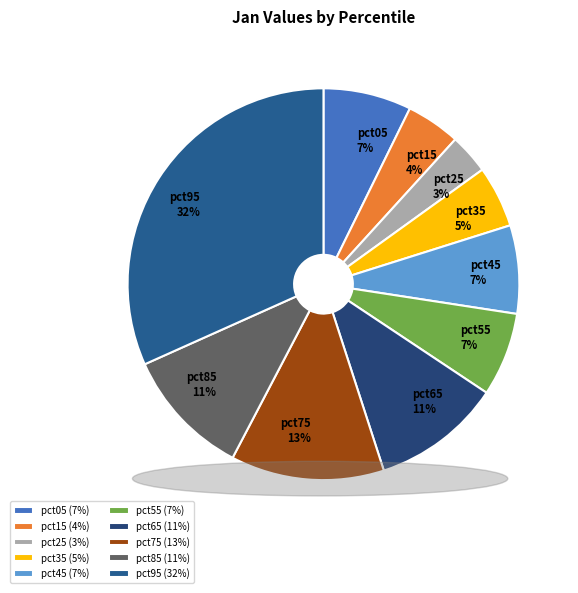

How much of the chart is everything except pct65?

89.3%